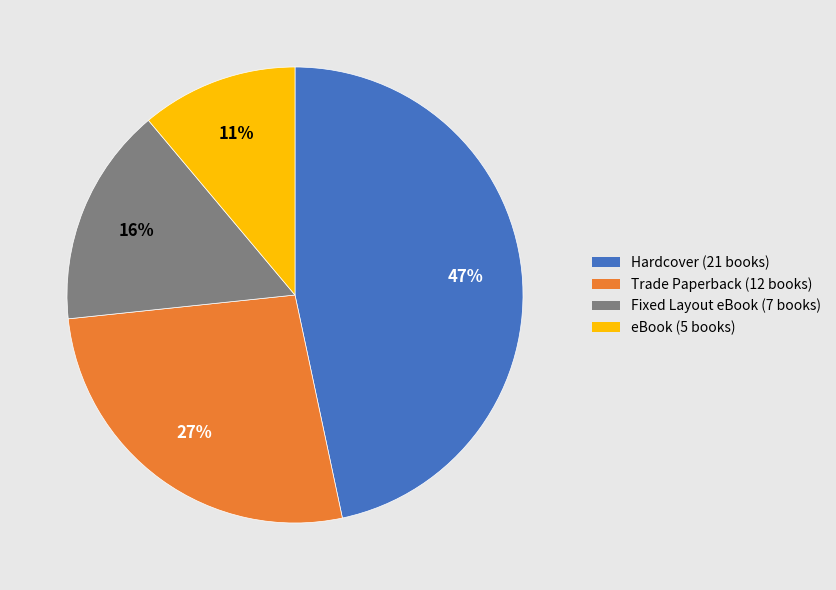

How many slices are in this pie chart?

4